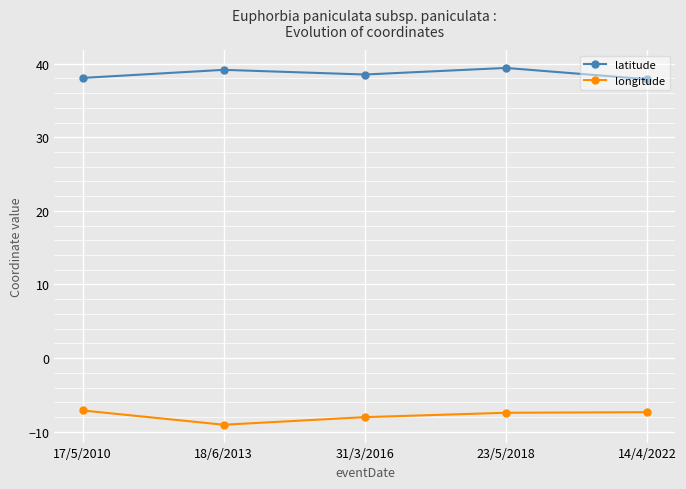

Rank the series by their maximum value, from lowest to highest.

longitude, latitude